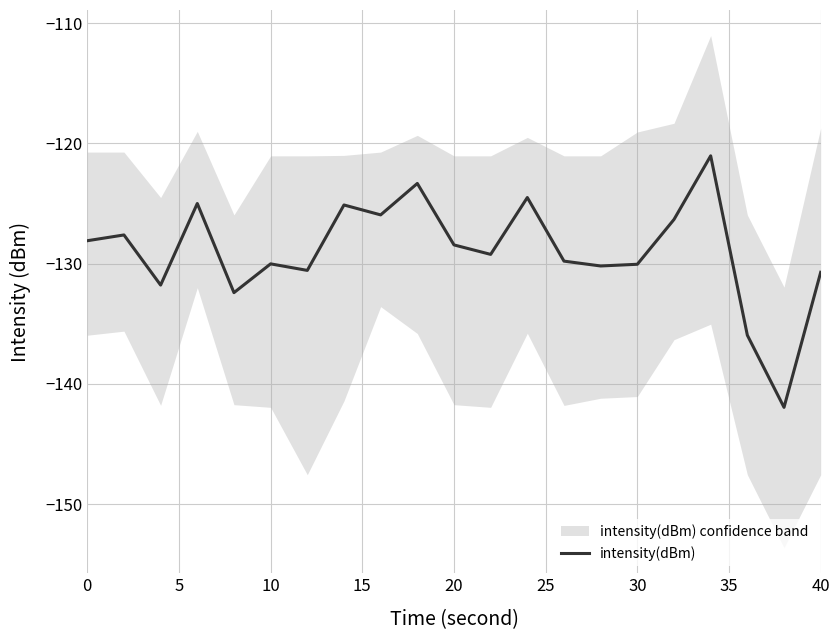

How many points are lower than both their immediate neighbors (excluding endpoints)?

7